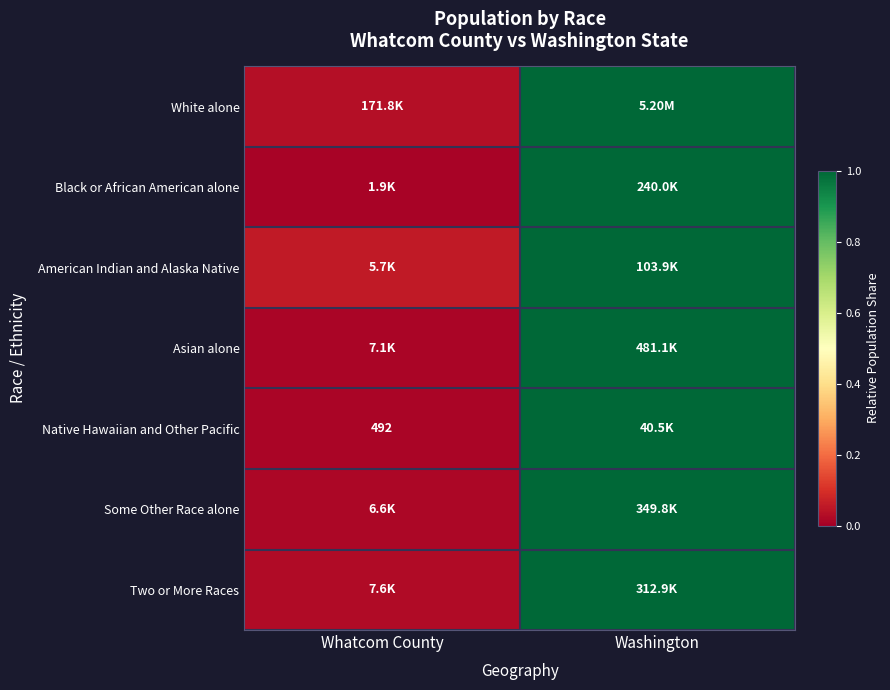

At which category is the sum across all series the highest?

Washington